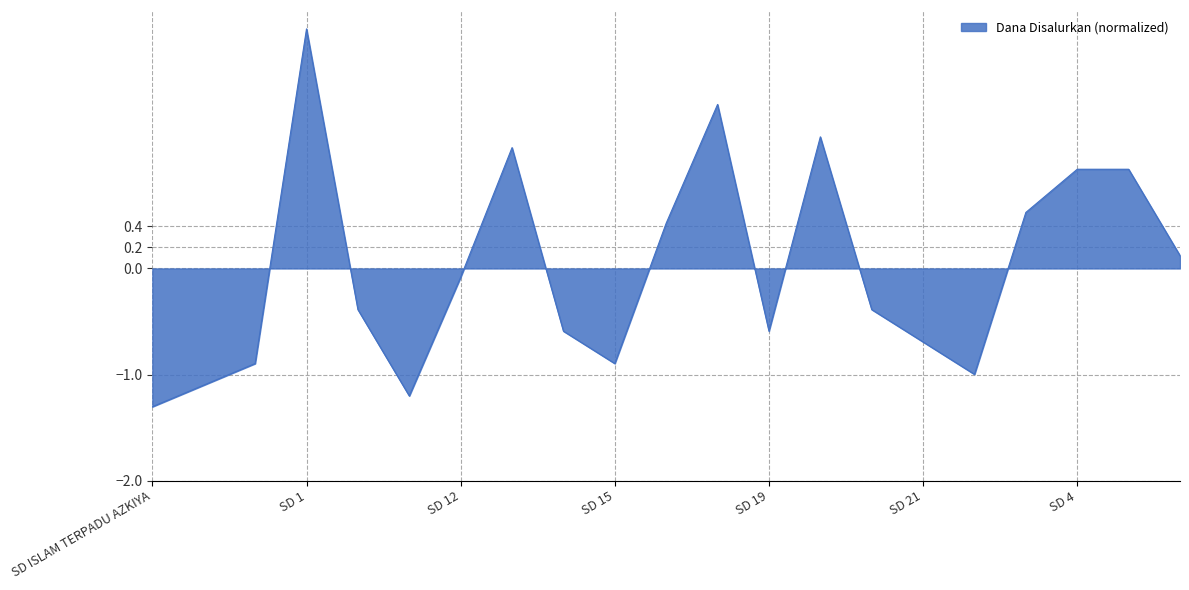

What is the difference between the maximum and minimum values?

3.6